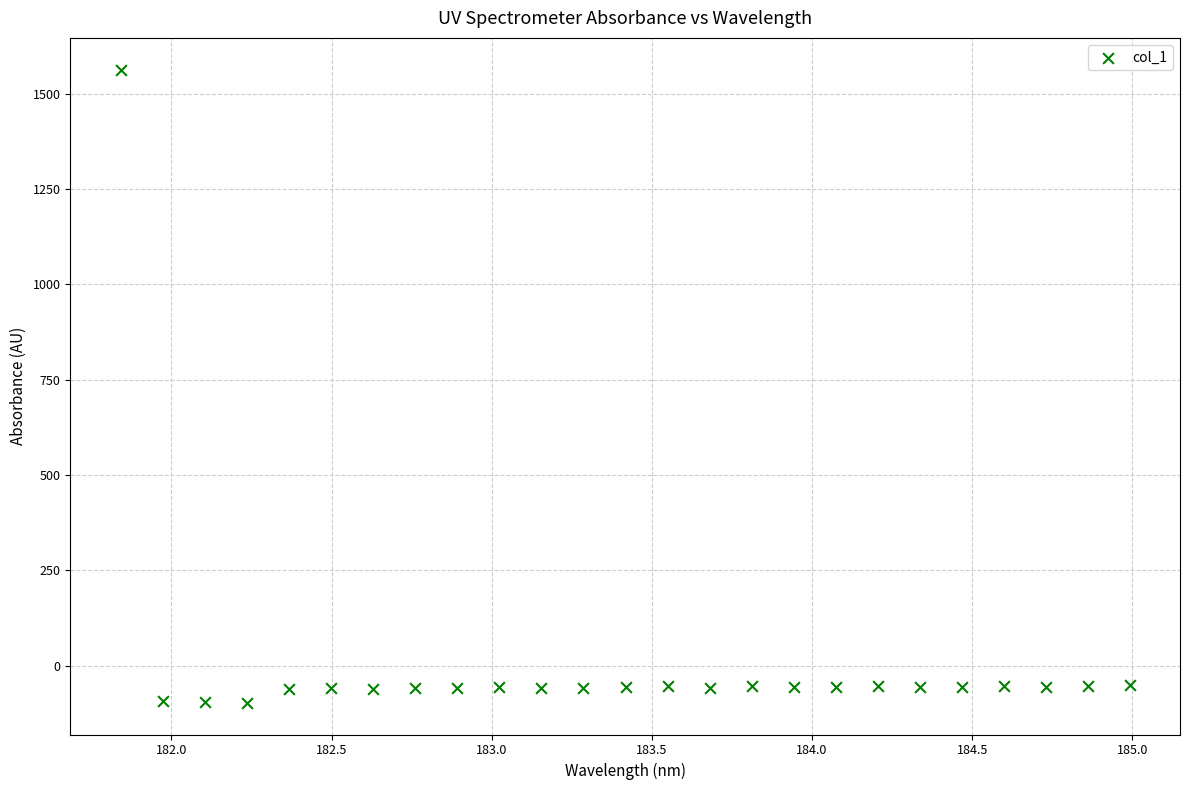

What is the range of X values (max minus min)?

3.1